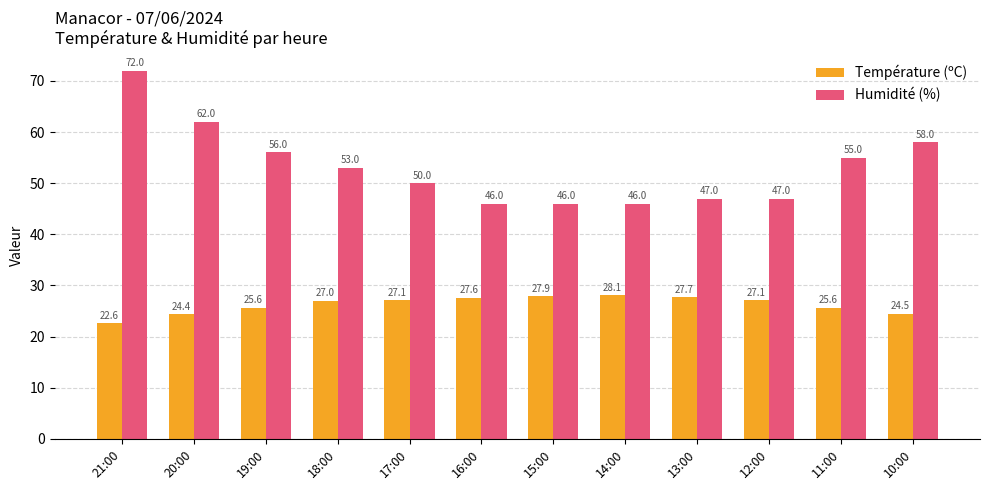

Which category has the lowest value across all series?

21:00